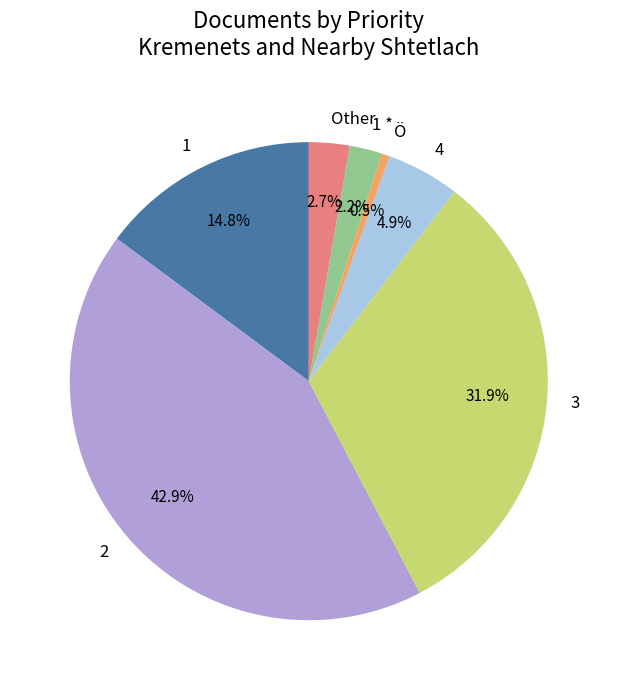

Combined, do Other and Ö account for over 50%?

No